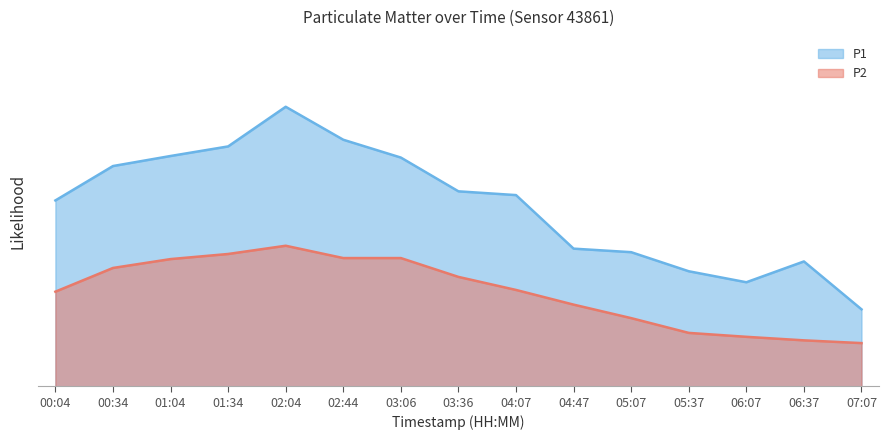

What is the difference between the P1 values at 00:04 and 01:34?

6.9